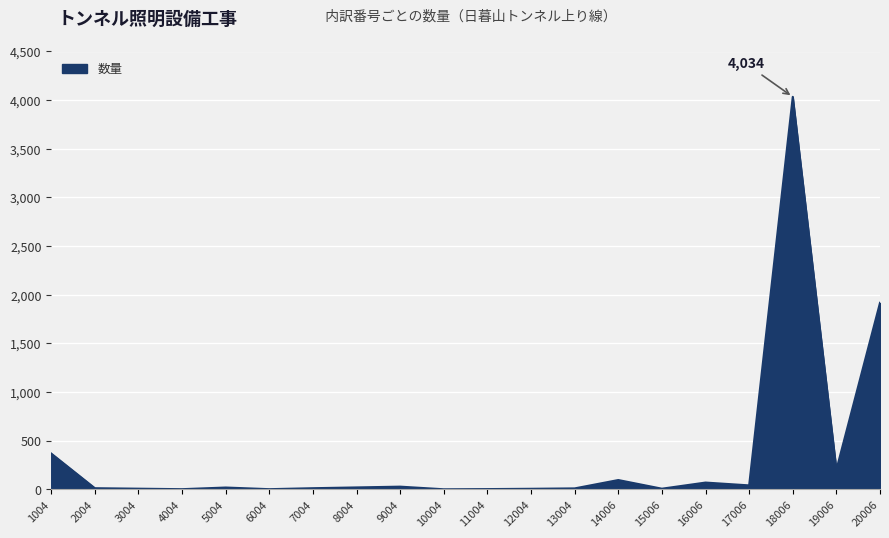

True or false: there are more than 0 points higher than both neighbors.

True